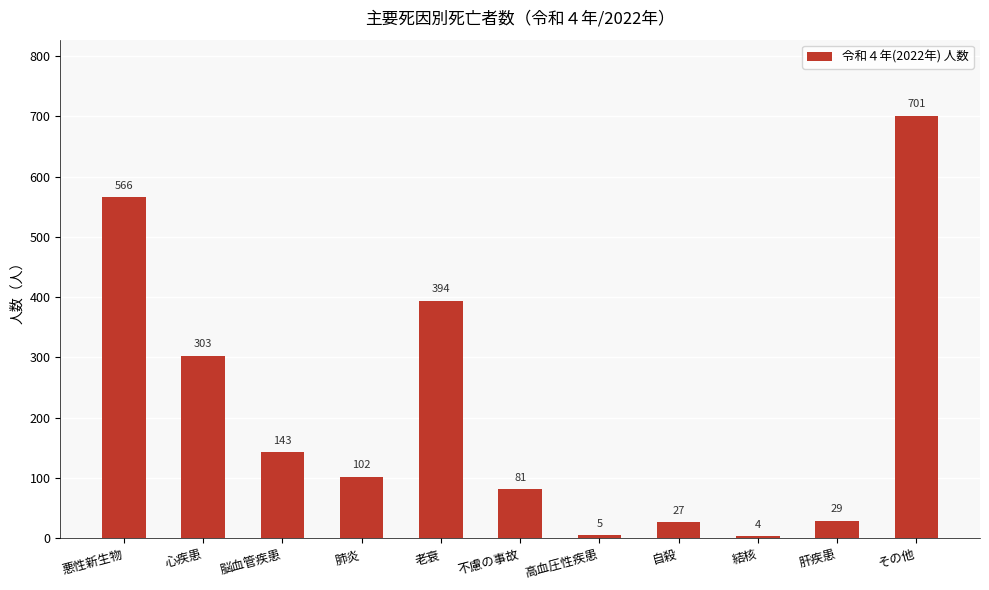

How many values are below 102?

5